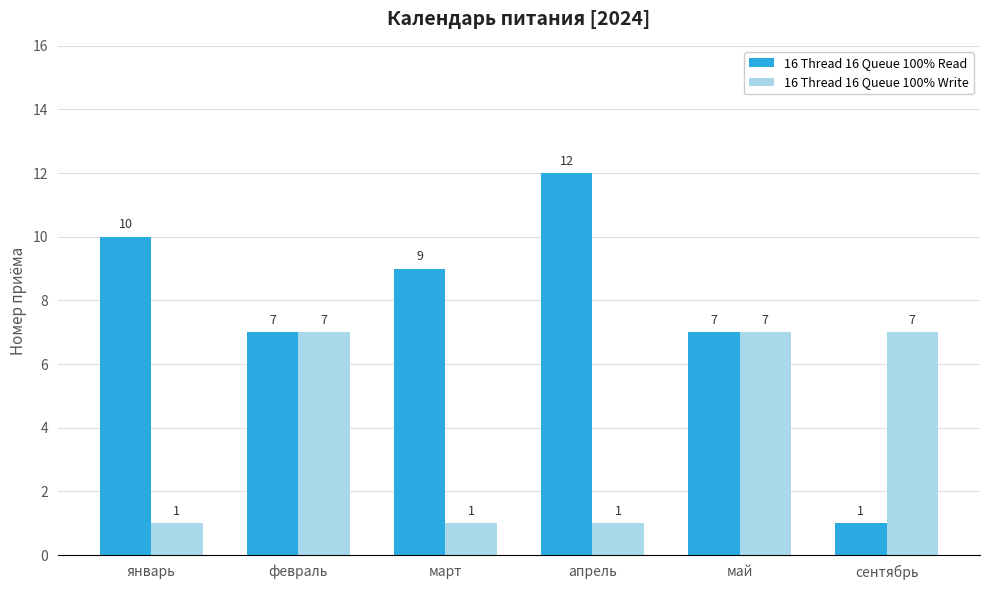

How many data points in 16 Thread 16 Queue 100% Write are less than 7?

3